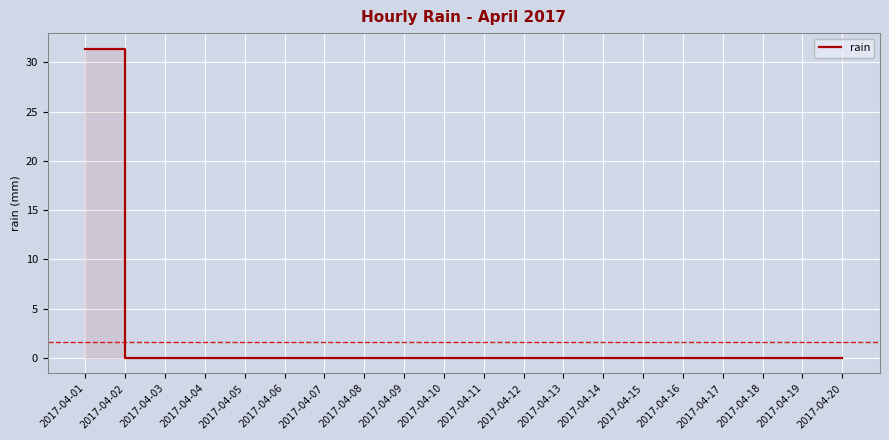

Reading left to right, transcribe all the data shown in this chart.

31.4	0.0	0.0	0.0	0.0	0.0	0.0	0.0	0.0	0.0	0.0	0.0	0.0	0.0	0.0	0.0	0.0	0.0	0.0	0.0